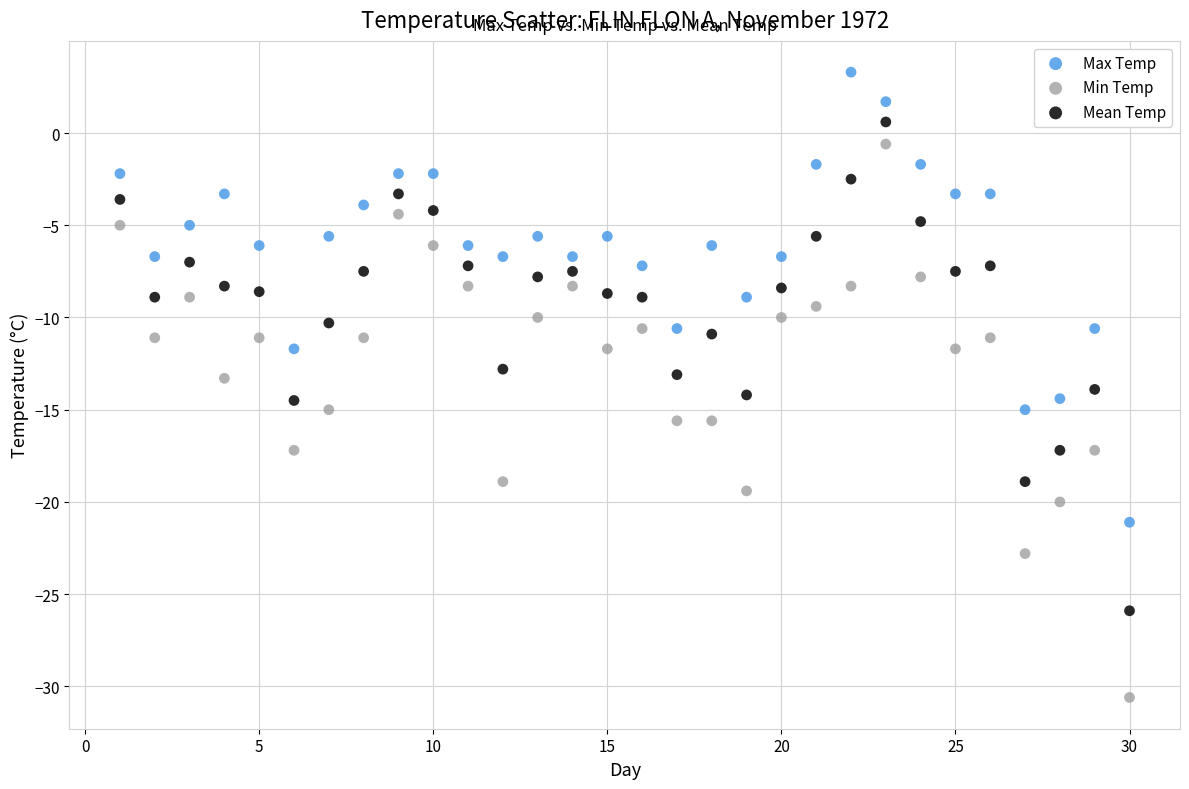

What are all the series names shown in the legend?

Max Temp, Min Temp, Mean Temp